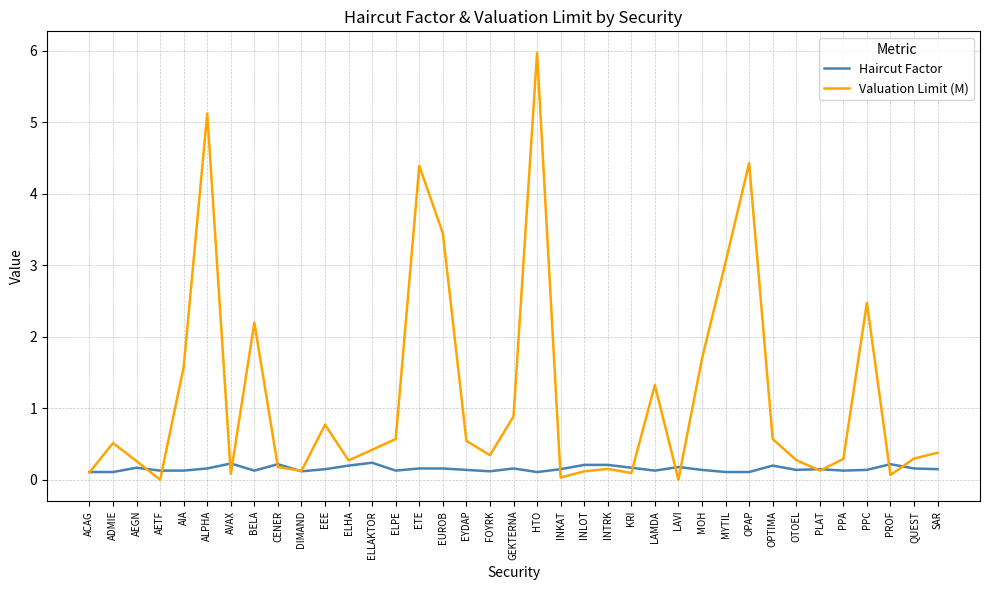

Does the chart have visible grid lines?

Yes